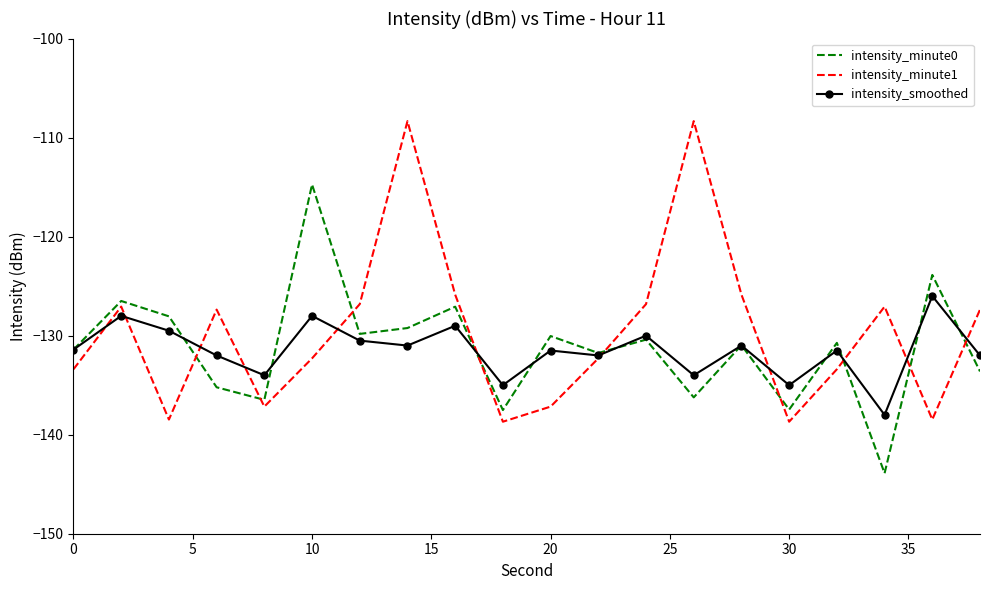

List the series in order of their peak value, highest first.

intensity_minute1, intensity_minute0, intensity_smoothed